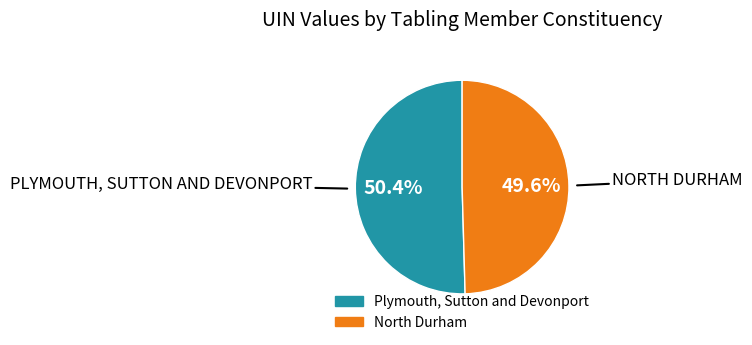

Approximately how many times larger is the value at Plymouth, Sutton and Devonport compared to North Durham?

1.0